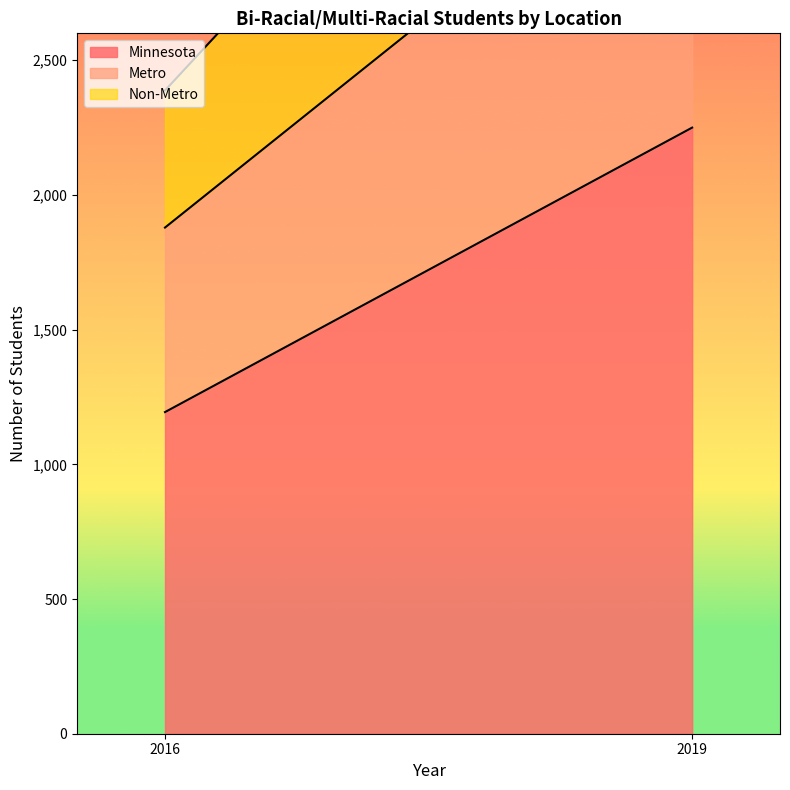

What is the minimum value shown in the chart?

509